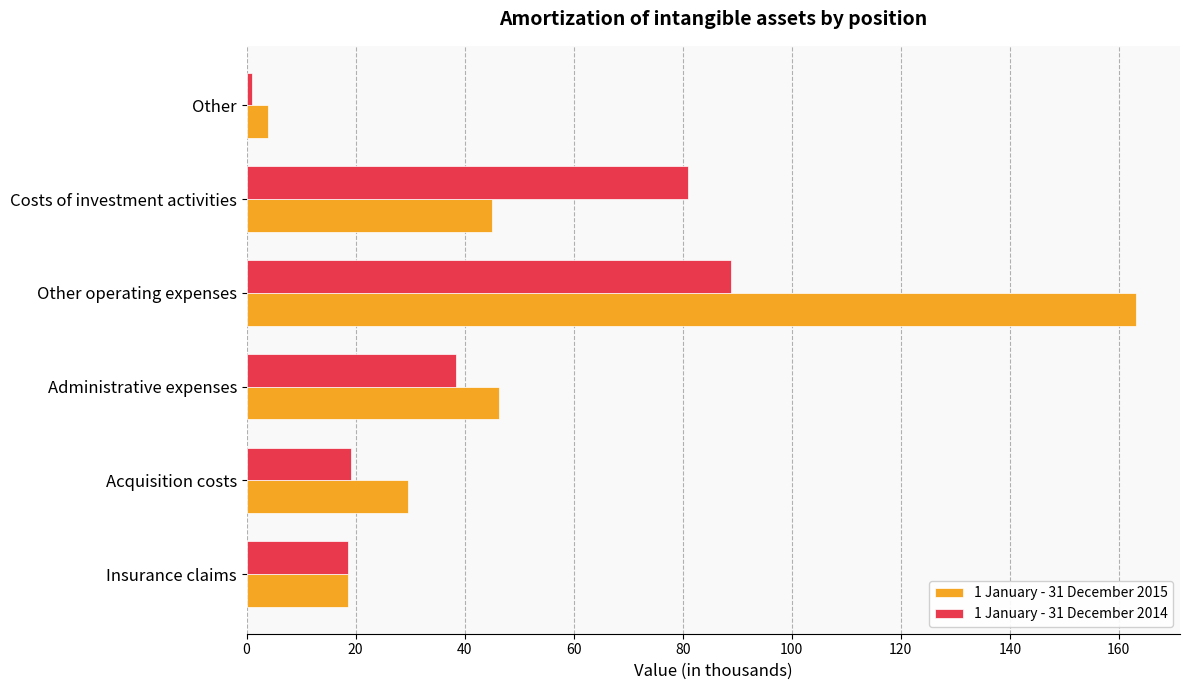

True or false: 1 January - 31 December 2014 has a value of 31.1 at Acquisition costs.

False